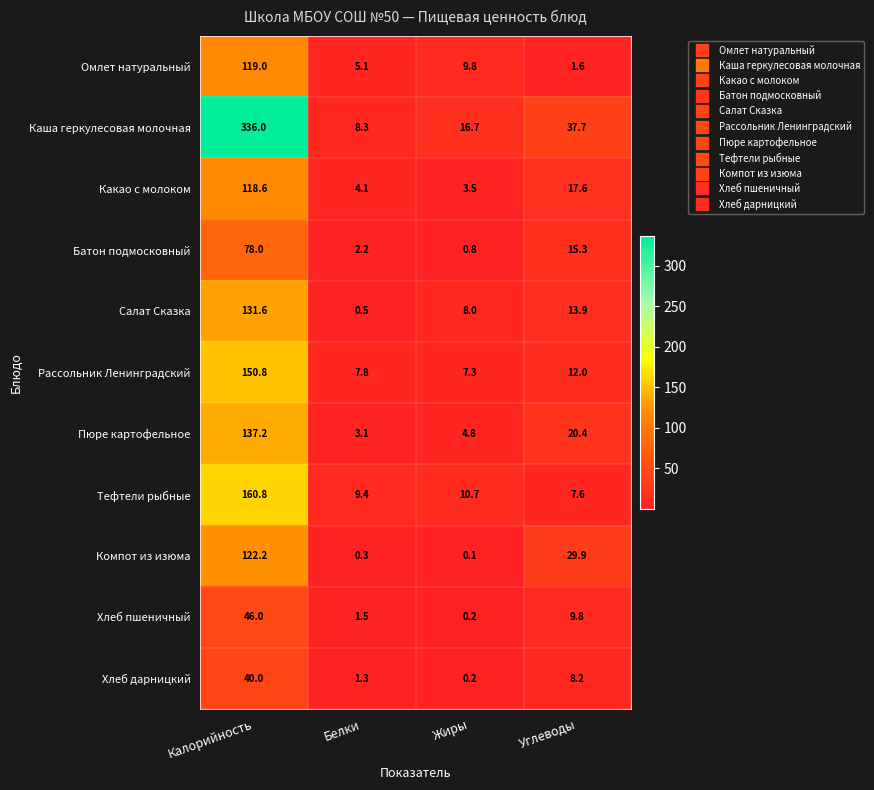

What is the difference between the Пюре картофельное values at Белки and Калорийность?

134.1